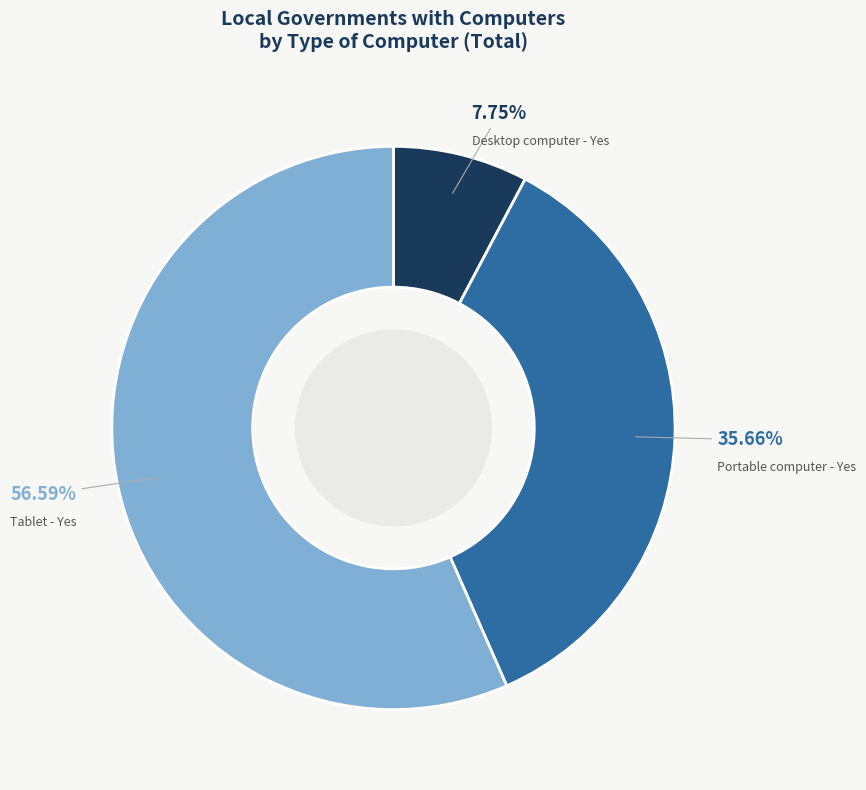

Which has a higher value, Tablet - Yes or Portable computer - Yes?

Tablet - Yes